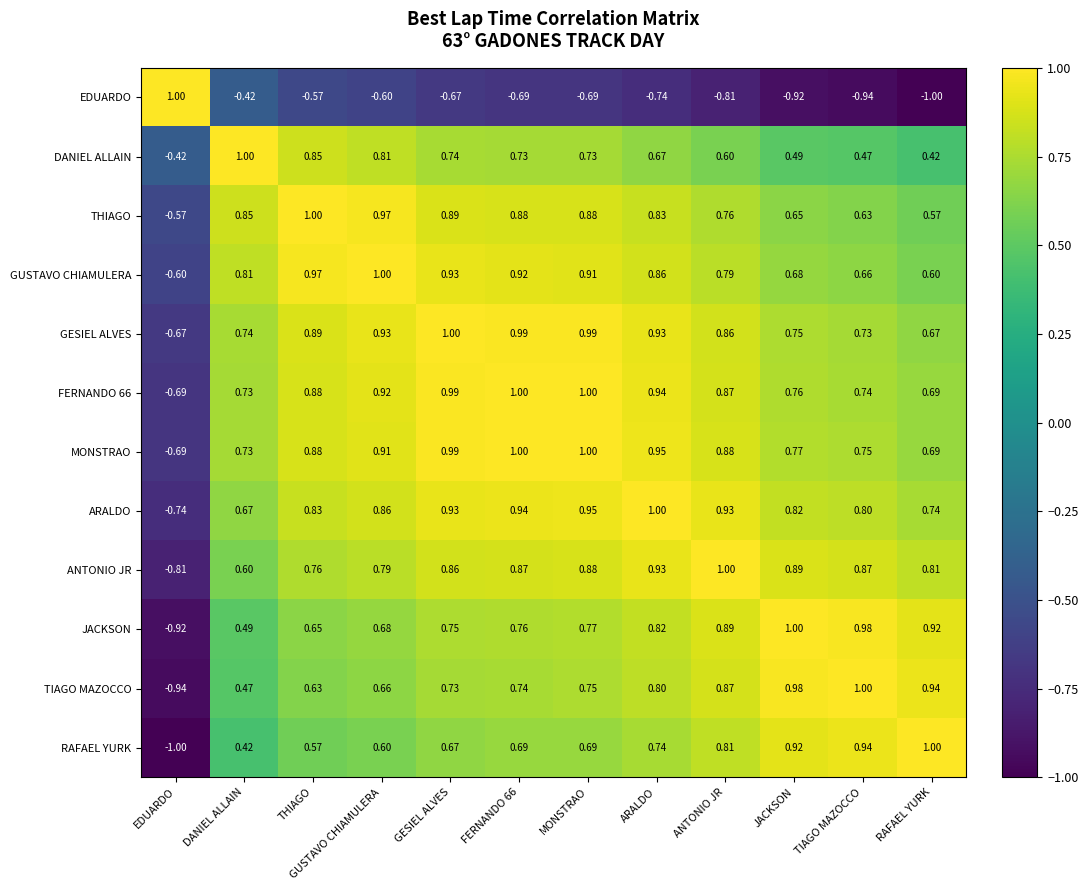

At which category is the sum across all series the highest?

MONSTRAO